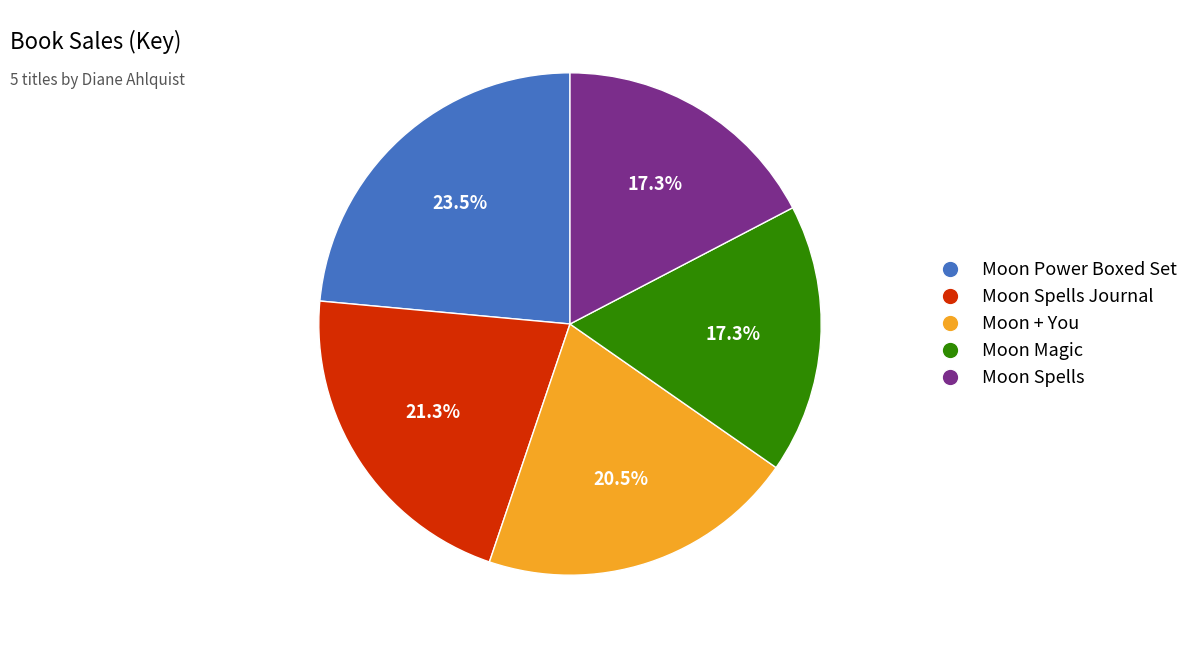

How many slices are in this pie chart?

5